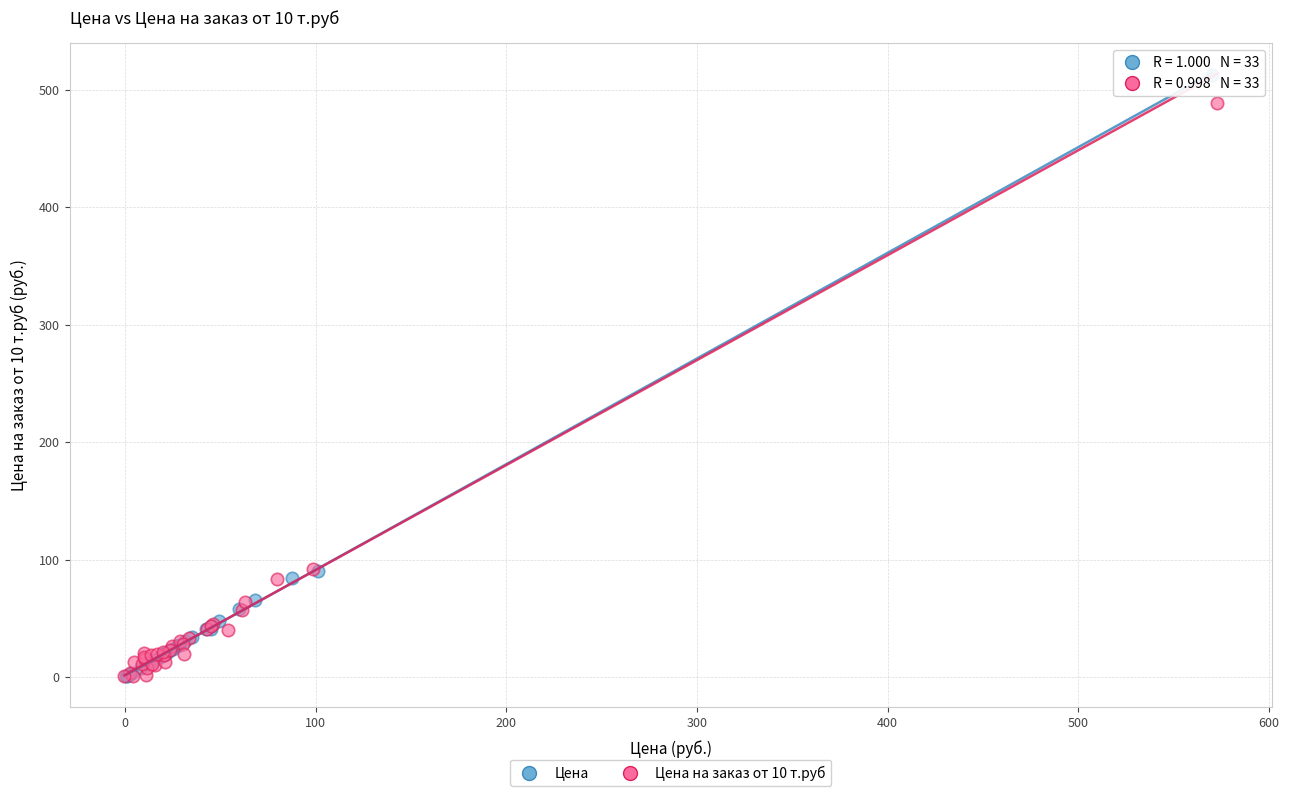

What are all the series names shown in the legend?

Цена, Цена на заказ от 10 т.руб